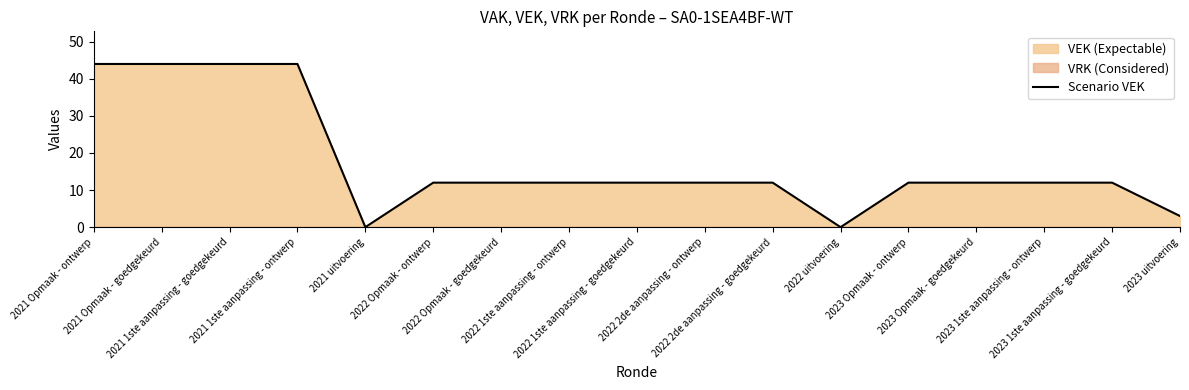

Between 2023 1ste aanpassing - goedgekeurd and 2021 Opmaak - ontwerp, which is larger?

2021 Opmaak - ontwerp